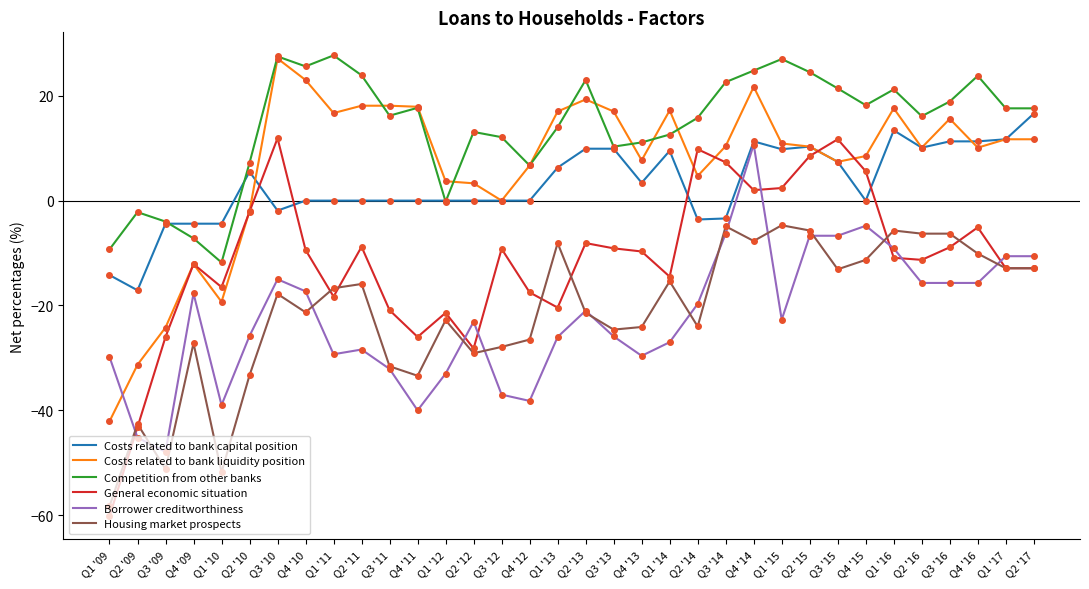

What are all the series names shown in the legend?

Costs related to bank capital position, Costs related to bank liquidity position, Competition from other banks, General economic situation, Borrower creditworthiness, Housing market prospects